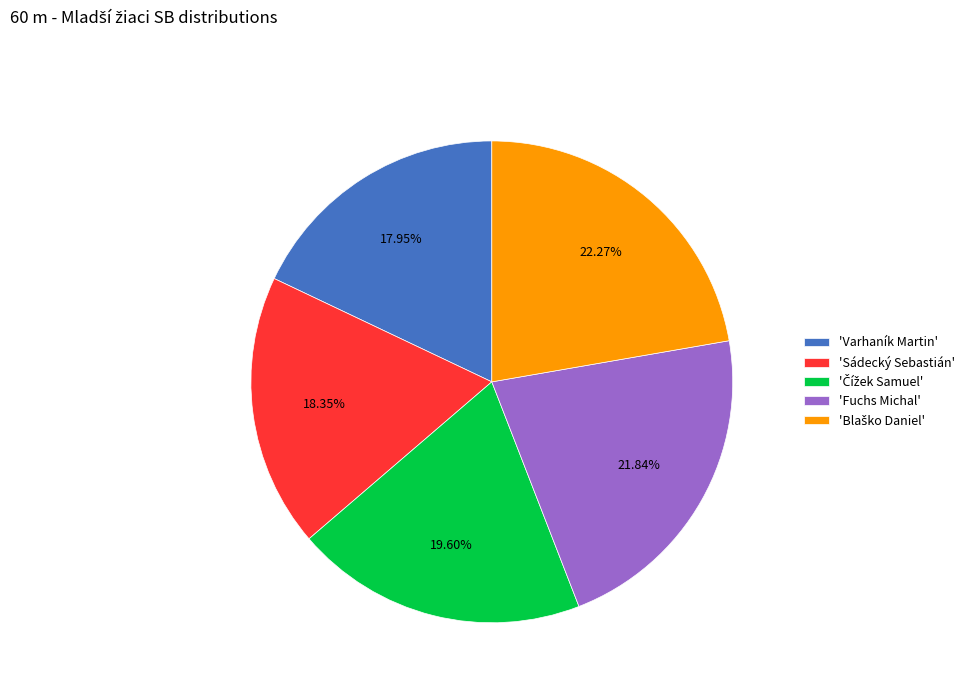

Does any single category account for the majority?

No